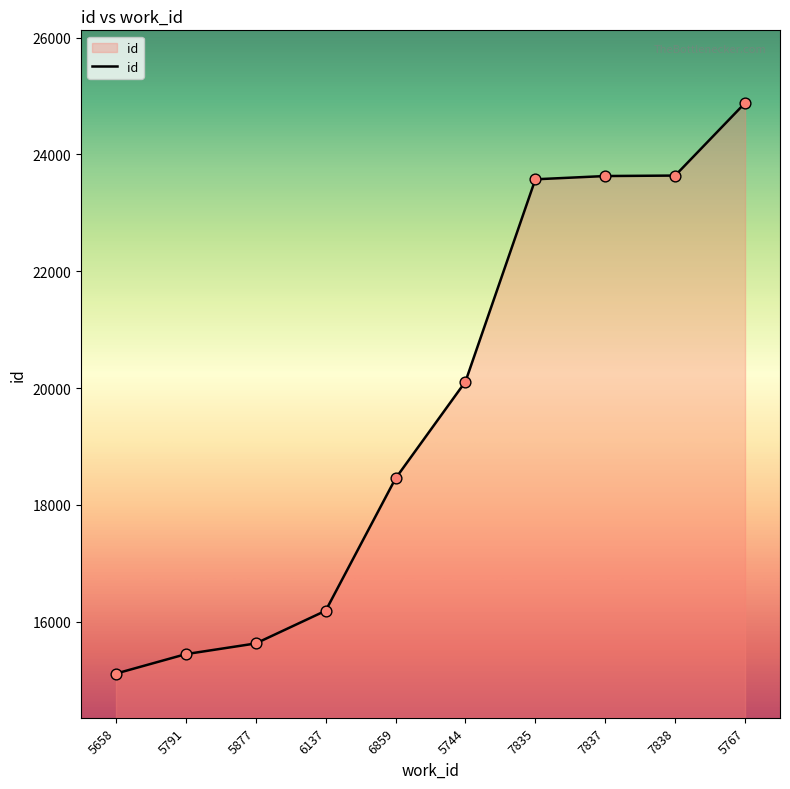

Approximately how many times larger is the value at 7837 compared to 7835?

1.0